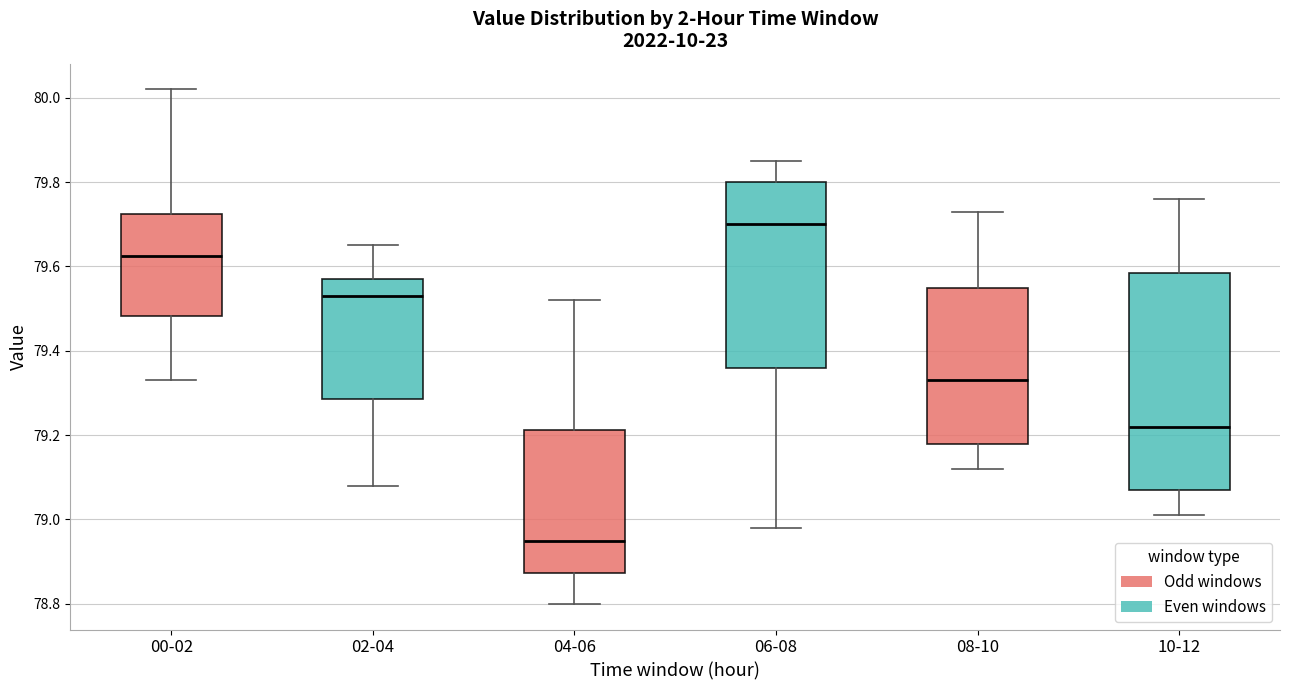

Reading left to right, read every box against the y-axis: the position of its median line, the range the box covers, and the ends of its whiskers. The values are not printed on the chart, so give them approximately, as read against the axis.

00-02: median 79.62, box 79.48 to 79.72, whiskers 79.34 to 80.02
02-04: median 79.54, box 79.28 to 79.58, whiskers 79.08 to 79.66
04-06: median 78.96, box 78.88 to 79.22, whiskers 78.80 to 79.52
06-08: median 79.70, box 79.36 to 79.80, whiskers 78.98 to 79.86
08-10: median 79.34, box 79.18 to 79.56, whiskers 79.12 to 79.74
10-12: median 79.22, box 79.08 to 79.58, whiskers 79.02 to 79.76